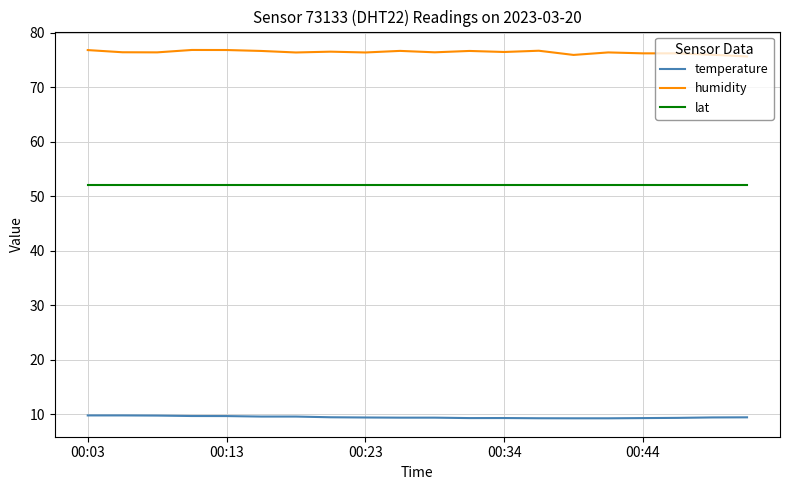

Which series has the largest total across all categories?

humidity